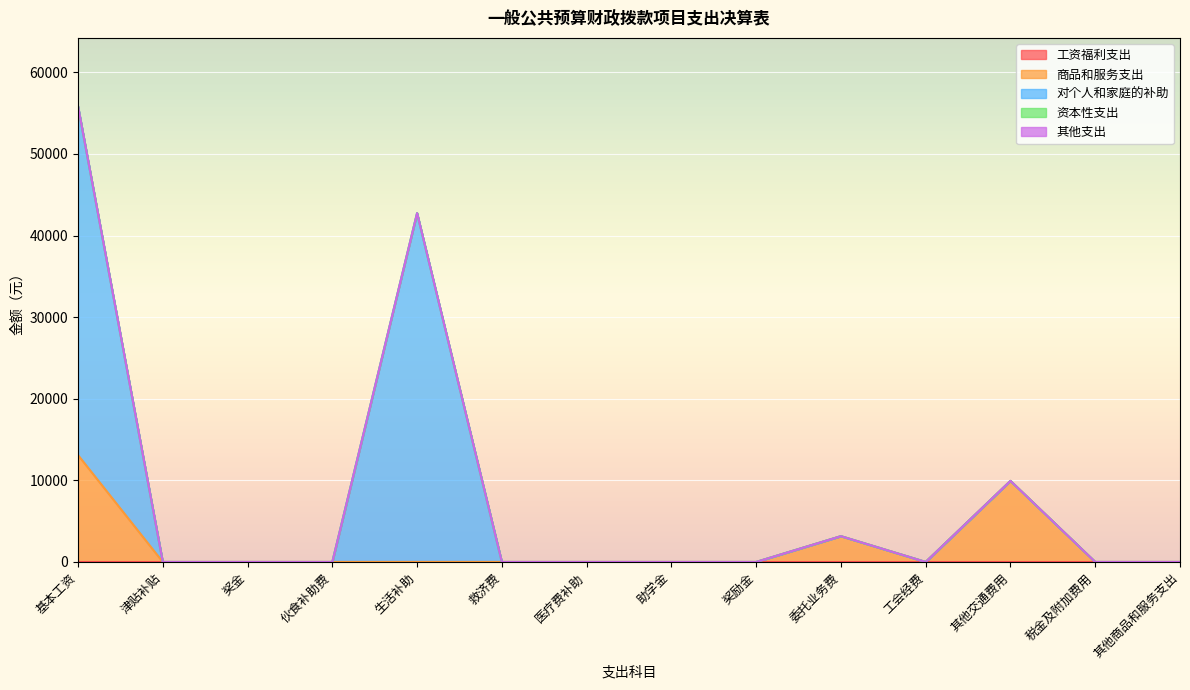

What is the label of the 13th point from the left?

税金及附加费用